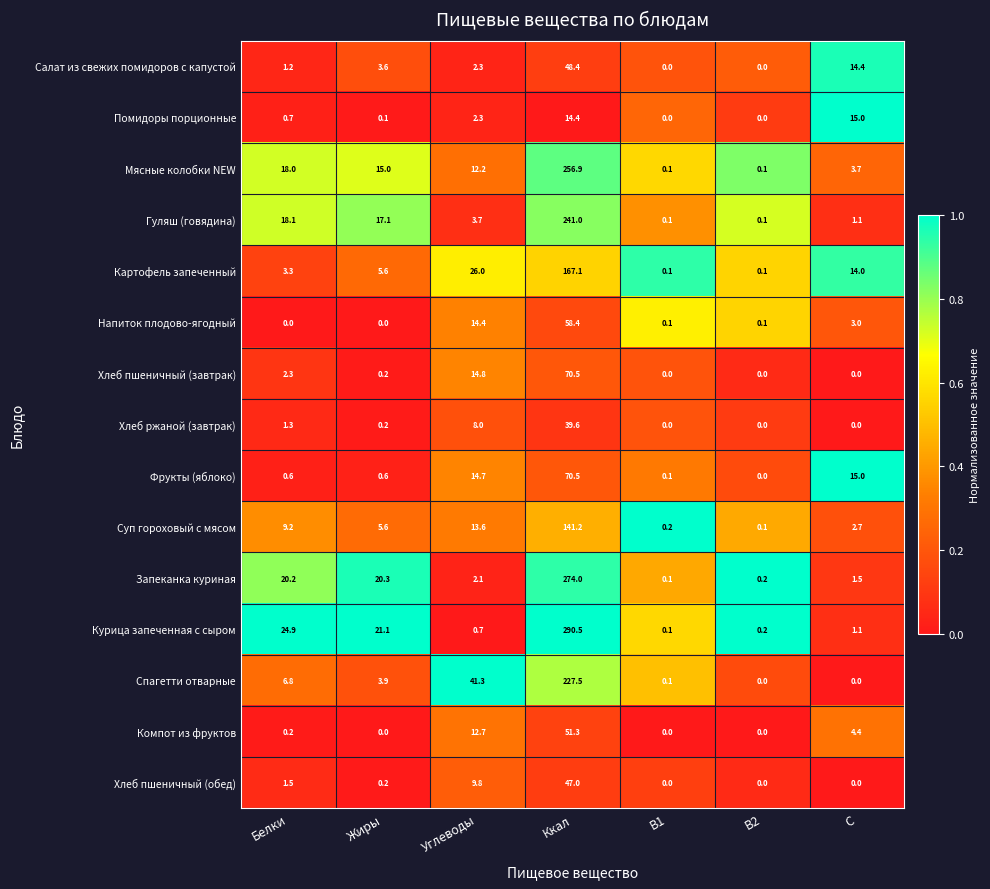

Rank the categories by Запеканка куриная value from highest to lowest.

Ккал, Жиры, Белки, Углеводы, C, B2, B1